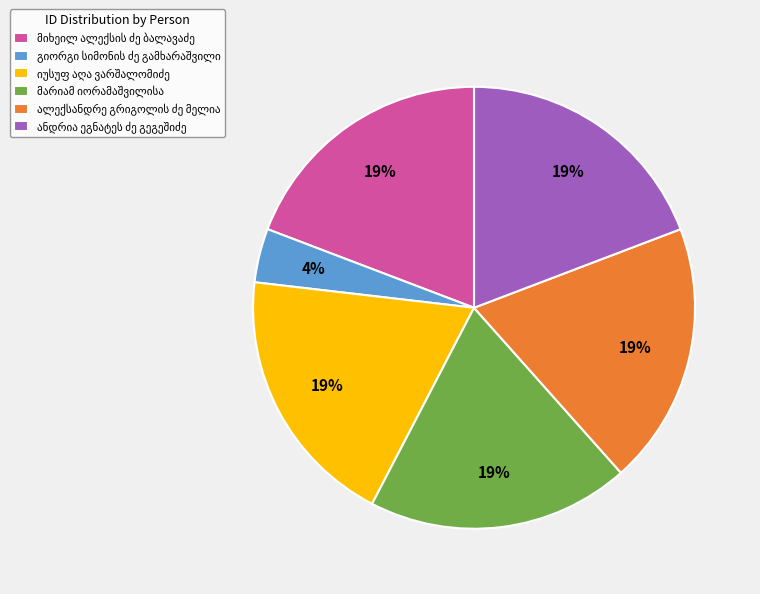

To the nearest percent, what is the average slice percentage?

17%